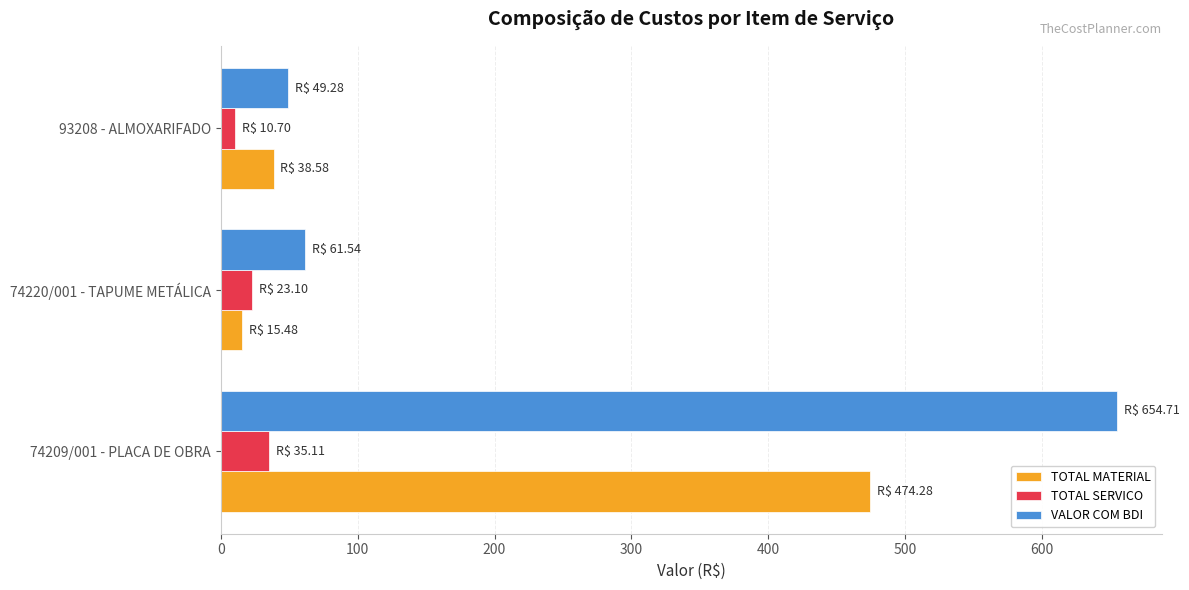

List the series in order of their peak value, highest first.

VALOR COM BDI, TOTAL MATERIAL, TOTAL SERVICO